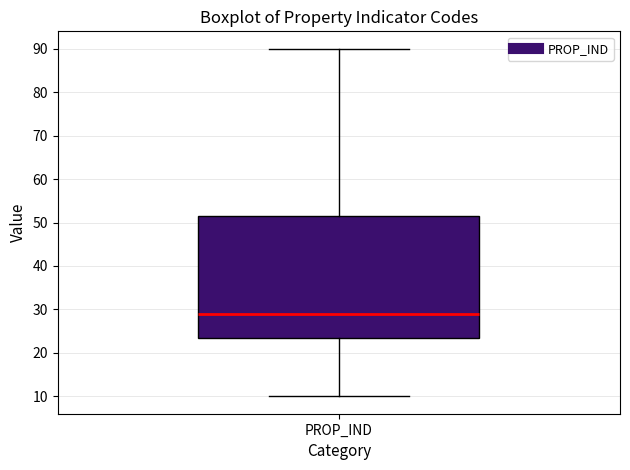

Where does the upper whisker of the box for PROP_IND end on the y-axis? The values are not printed on the chart, so give them approximately, as read against the axis.

90